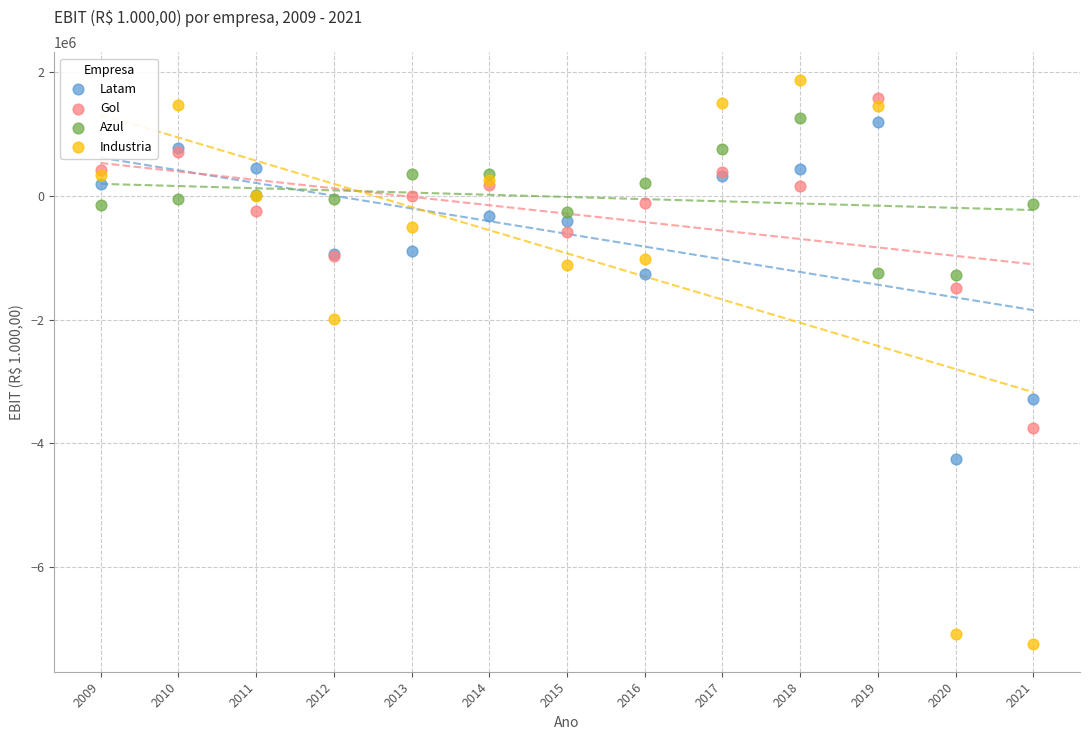

What is the X range (max minus min) for the scatter plot?

12.0